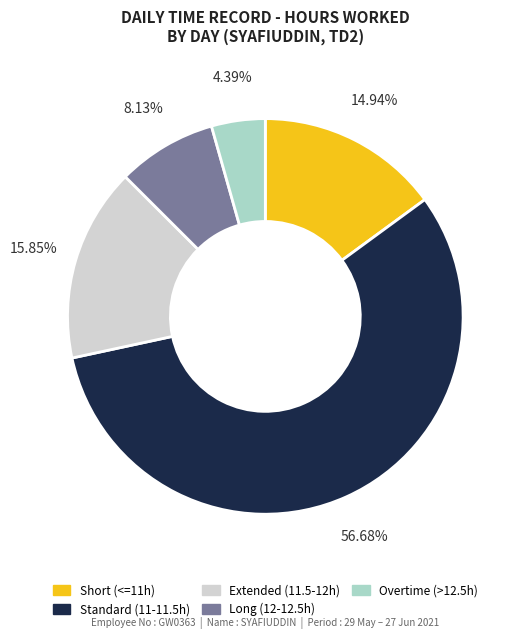

Does any single category account for the majority?

Yes